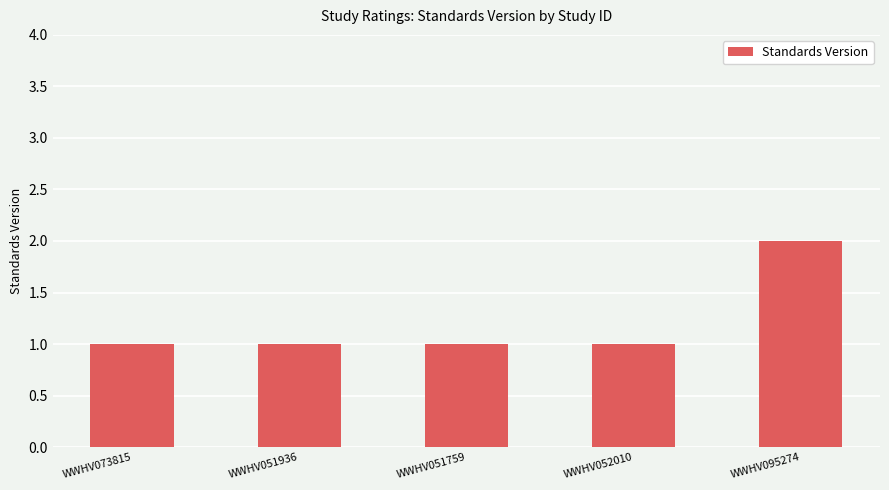

What is the greatest value displayed?

2